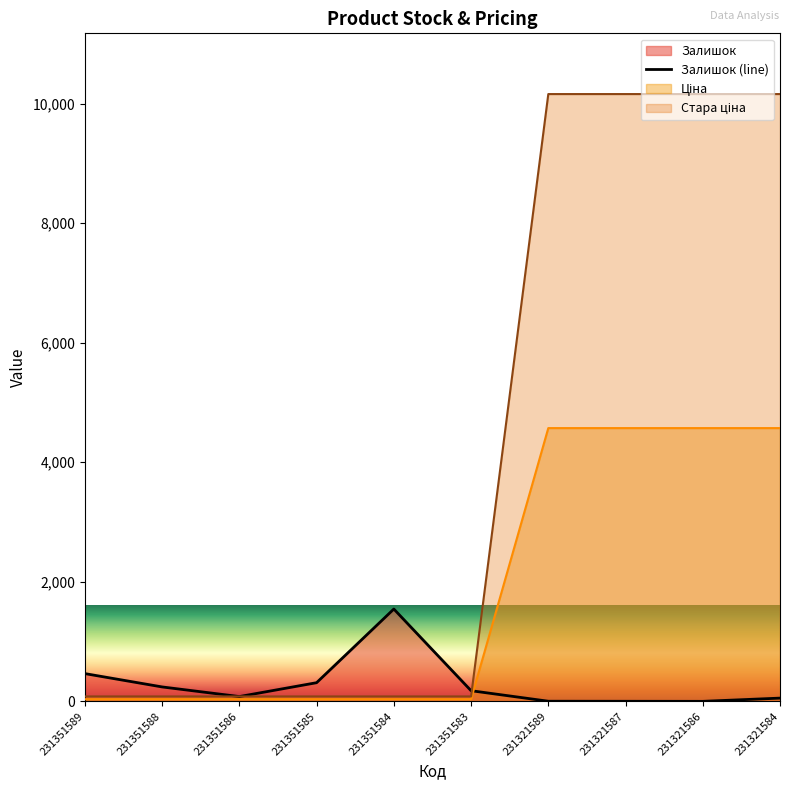

At which category does the data reach its first local peak?

231351584